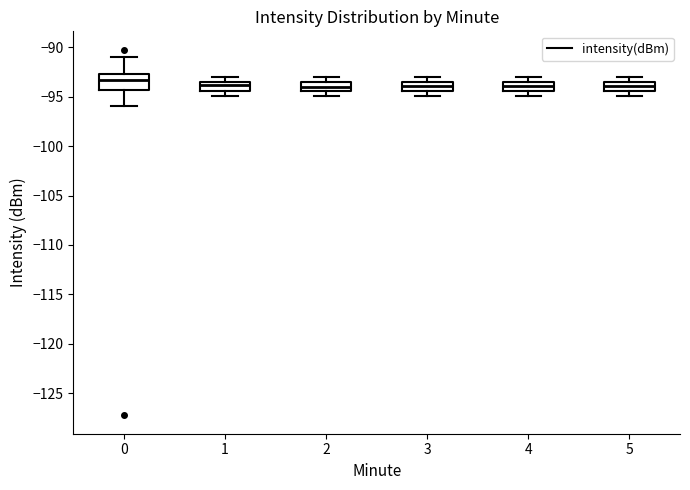

Reading left to right, transcribe this box plot: for each box, give where its median line is, the range the box spans, and where its two whiskers end, as read against the y-axis. The values are not printed on the chart, so give them approximately, as read against the axis.

0: median -93.5, box -94.5 to -92.5, whiskers -96.0 to -91.0
1: median -94.0, box -94.5 to -93.5, whiskers -95.0 to -93.0
2: median -94.0, box -94.5 to -93.5, whiskers -95.0 to -93.0
3: median -94.0, box -94.5 to -93.5, whiskers -95.0 to -93.0
4: median -94.0, box -94.5 to -93.5, whiskers -95.0 to -93.0
5: median -94.0, box -94.5 to -93.5, whiskers -95.0 to -93.0